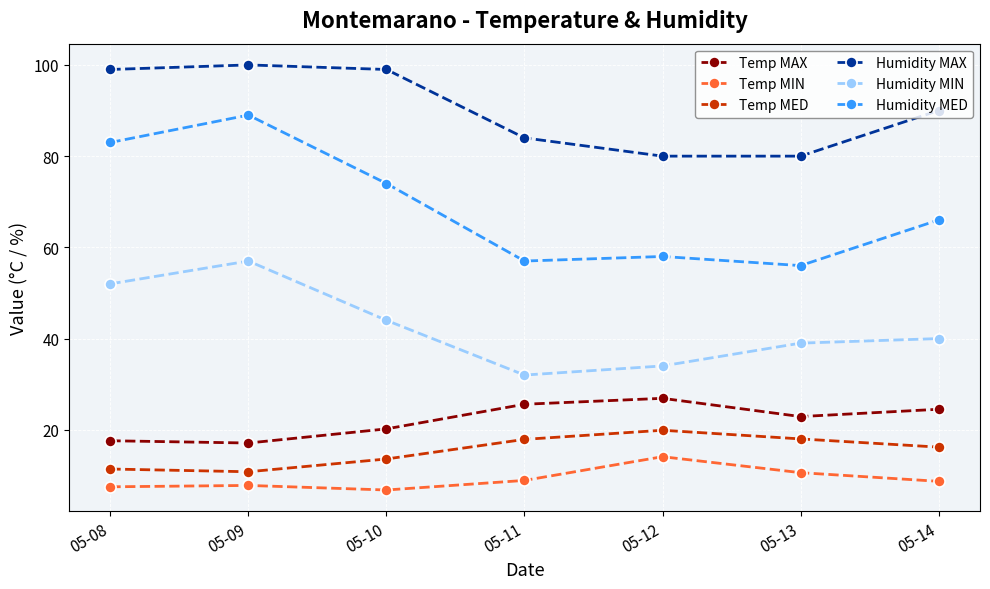

The Humidity MAX series shows 63.1 at 05-10. True or false?

False